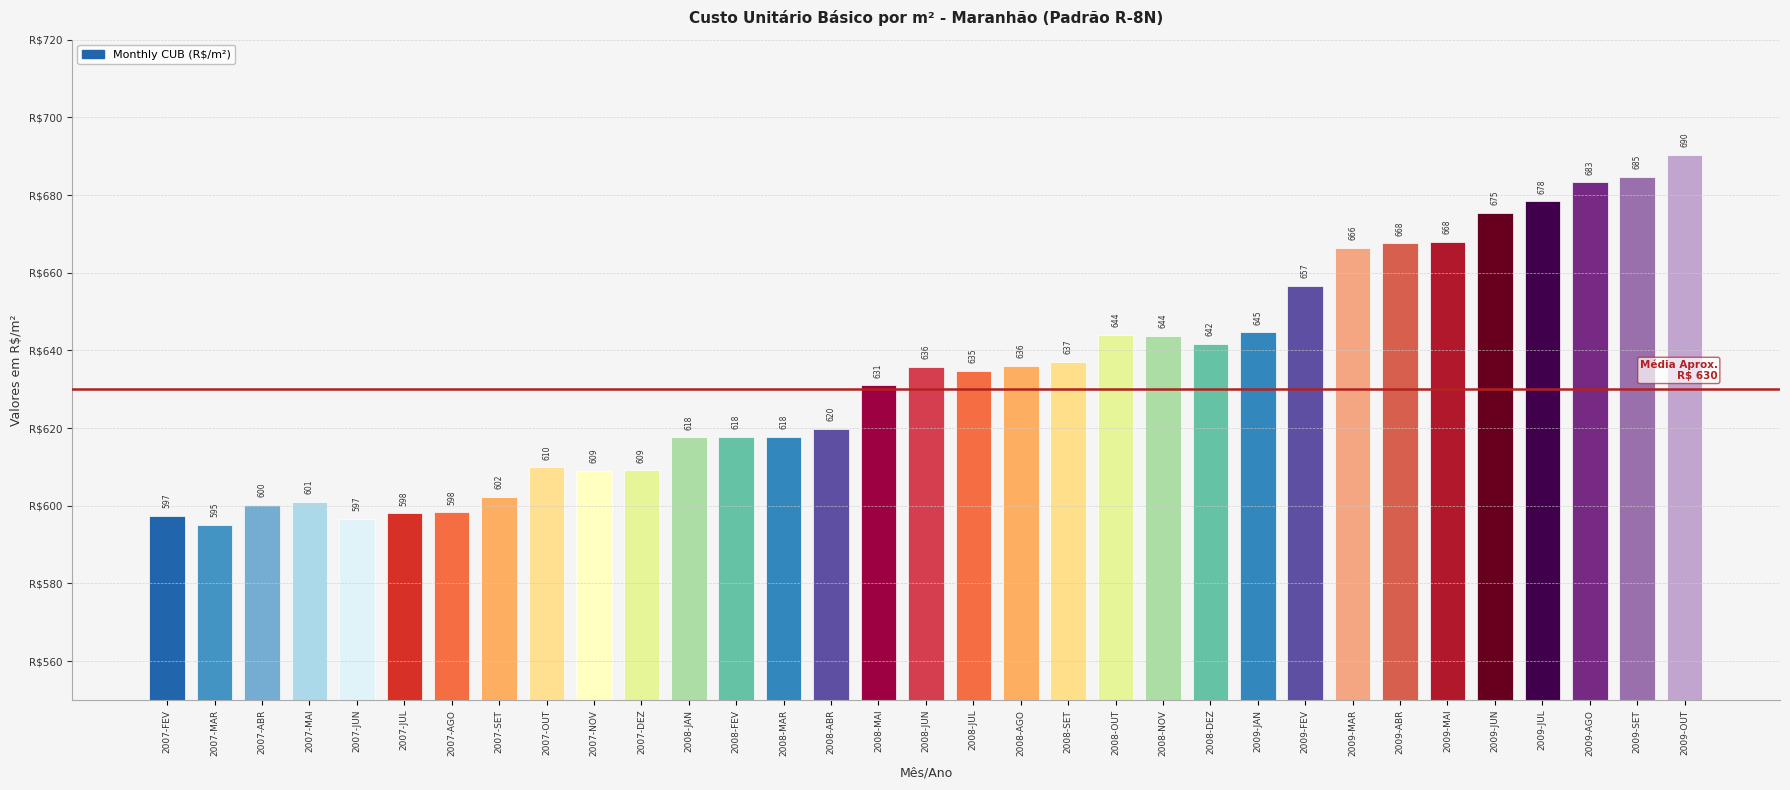

What is the sum of the values at 2008-AGO and 2008-MAI?

1267.0